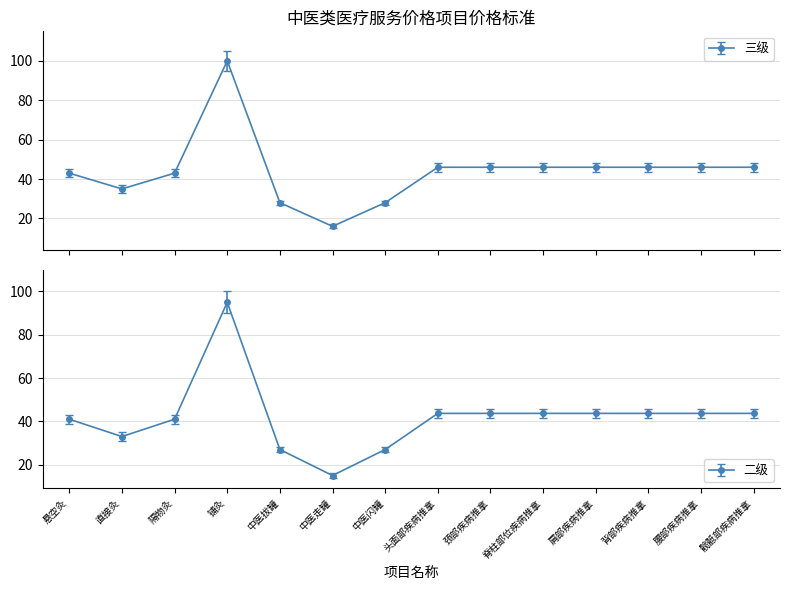

What is the sum of the 二级 values at 中医走罐 and 铺灸?

110.0